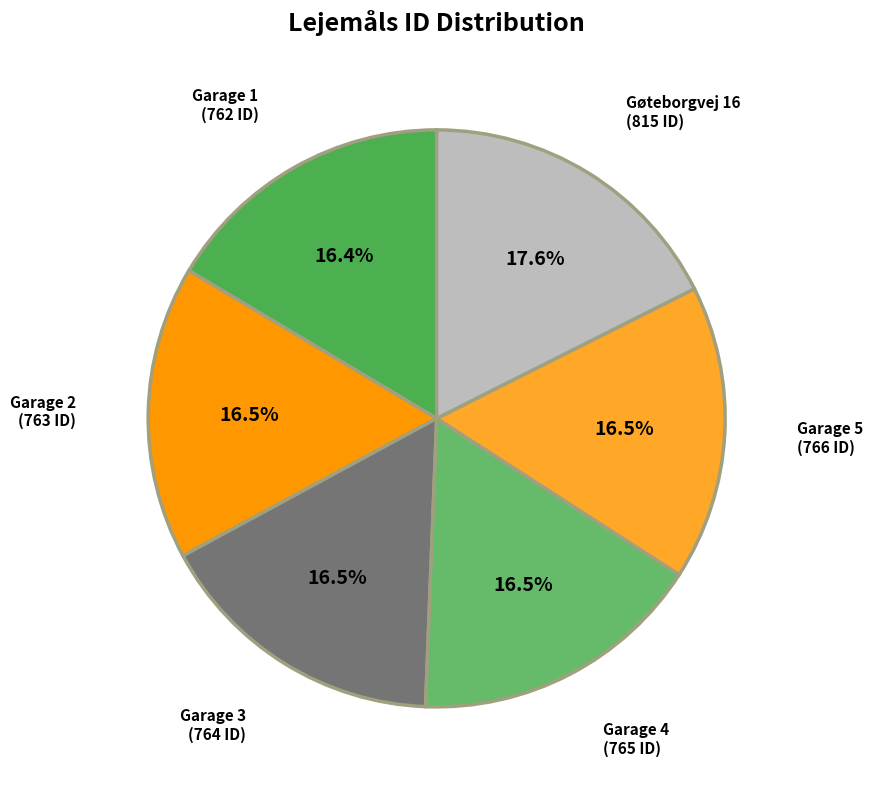

Does any single category account for the majority?

No